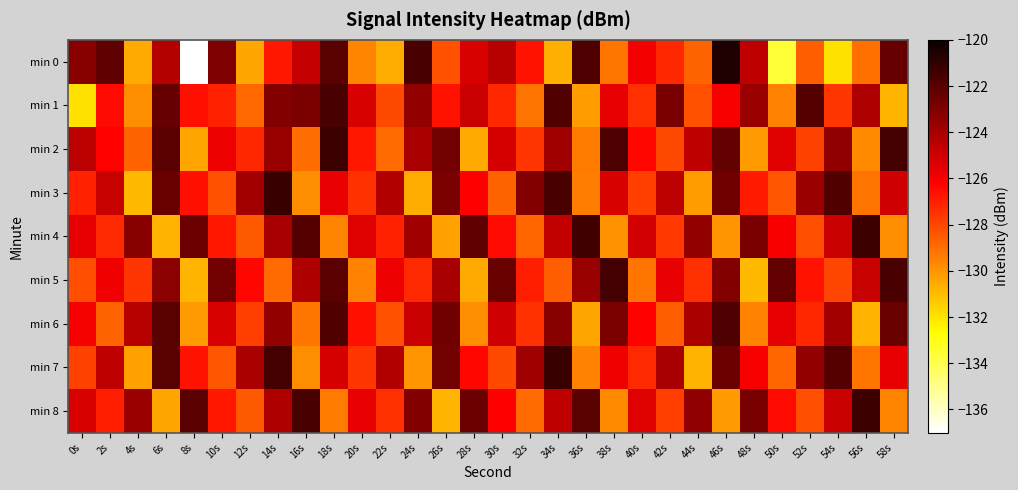

What is the spread (max minus min) of values at 28s?

8.3